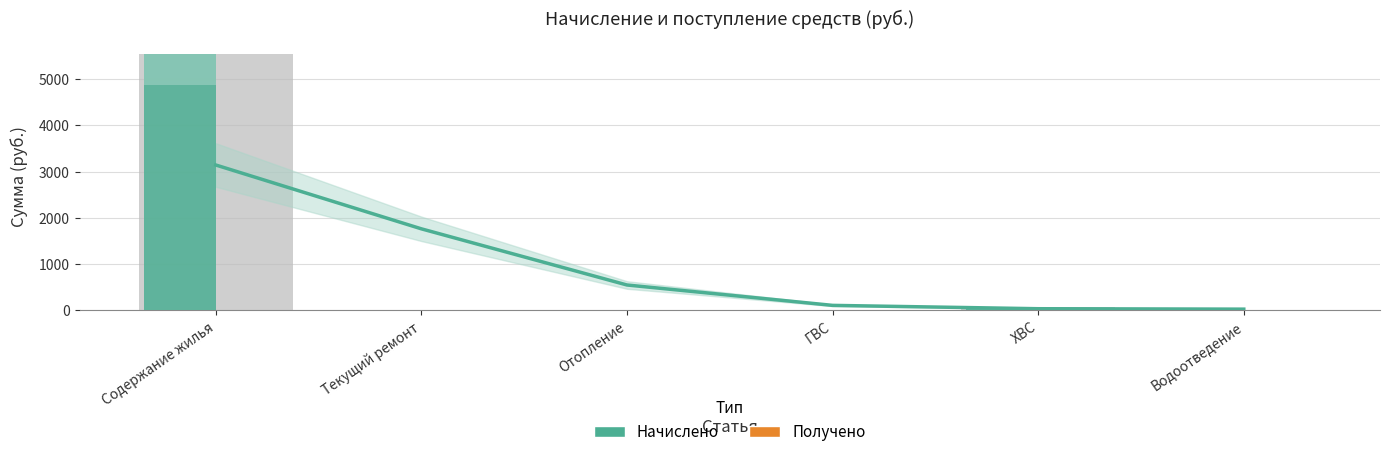

Where is Начислено nearest to the value 2769?

ХВС